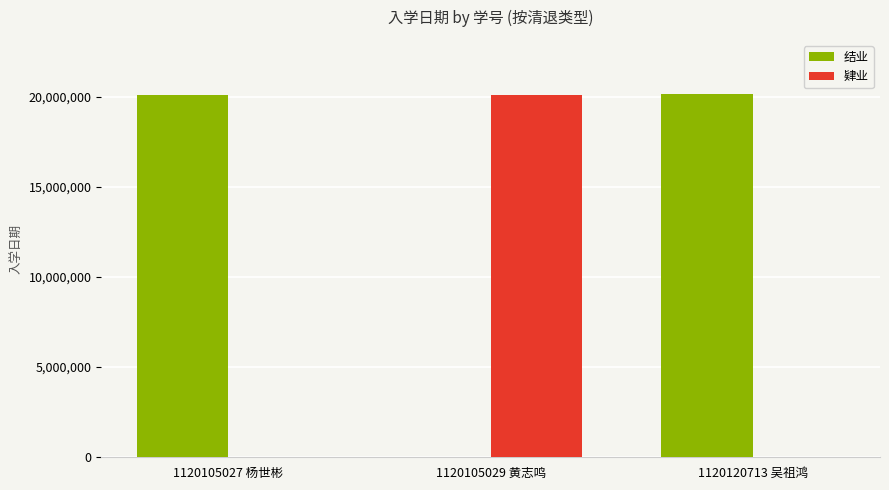

Which series has the largest total across all categories?

结业